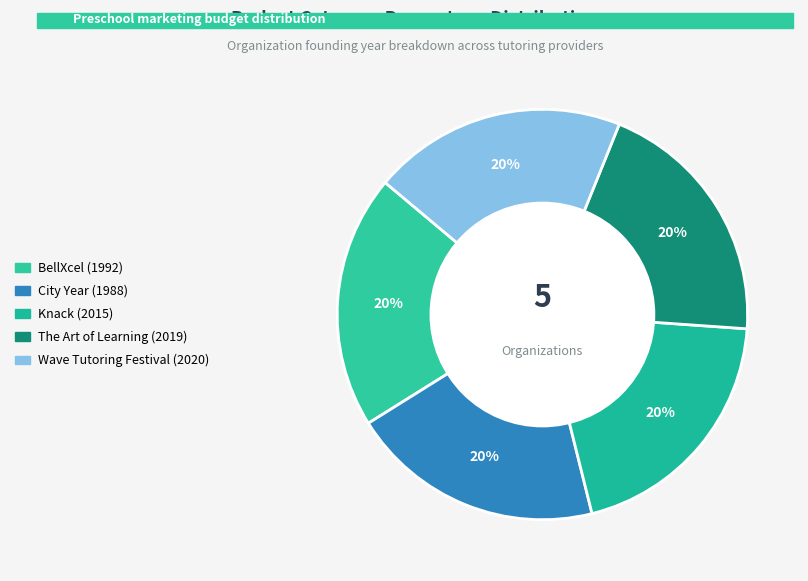

Count the number of slices in the pie.

5